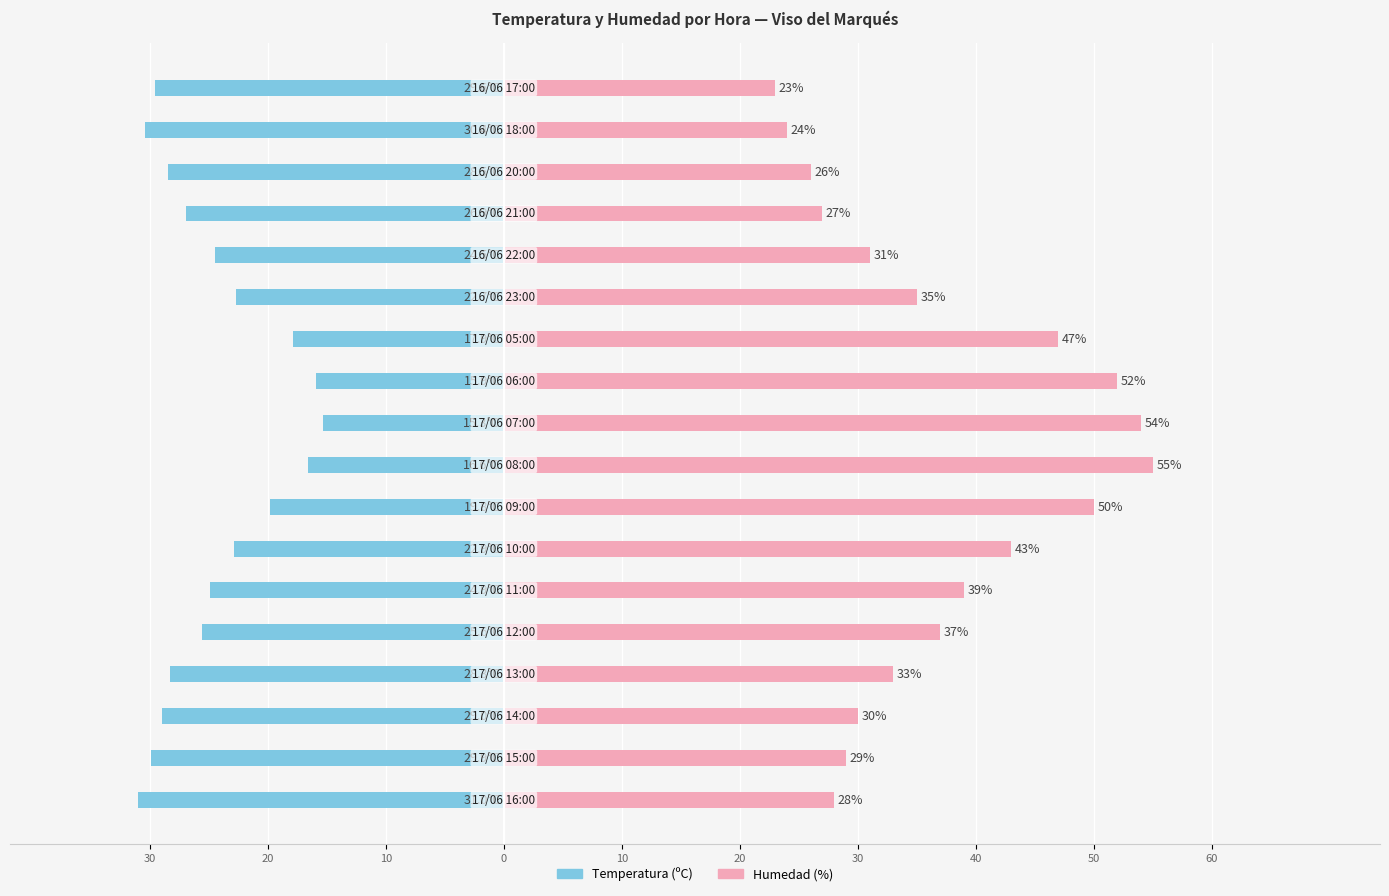

List the series in order of their peak value, lowest first.

Temperatura (ºC), Humedad (%)